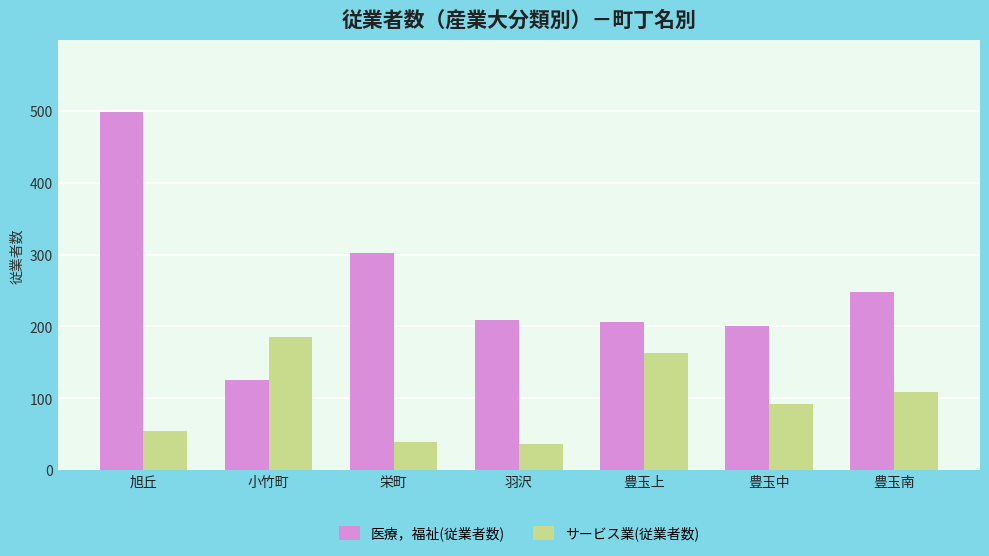

How many series are shown in this chart?

2